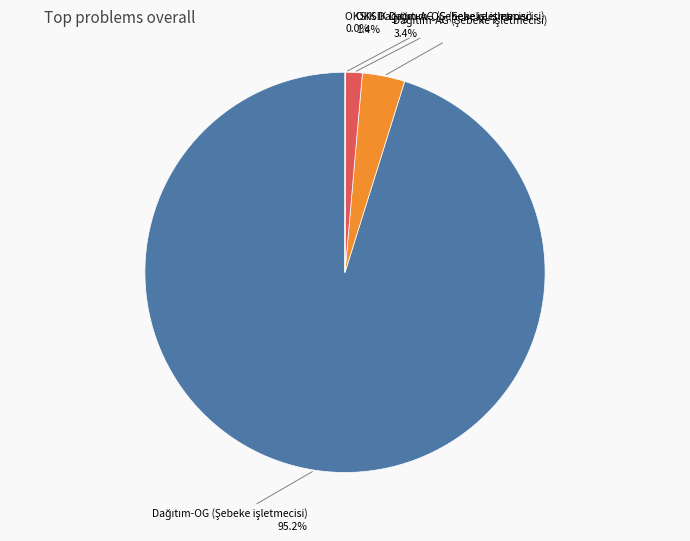

Does any single category account for the majority?

Yes